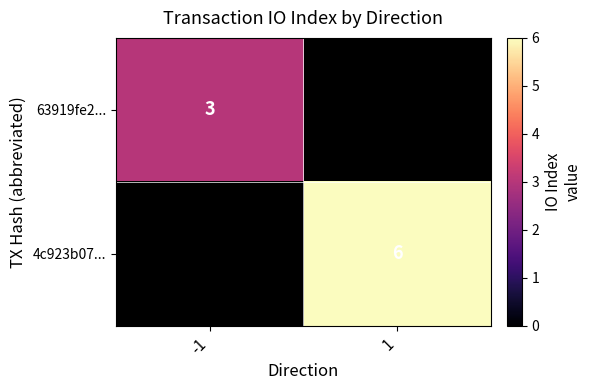

The value of 4c923b07... at 1 is 10.3. True or false?

False